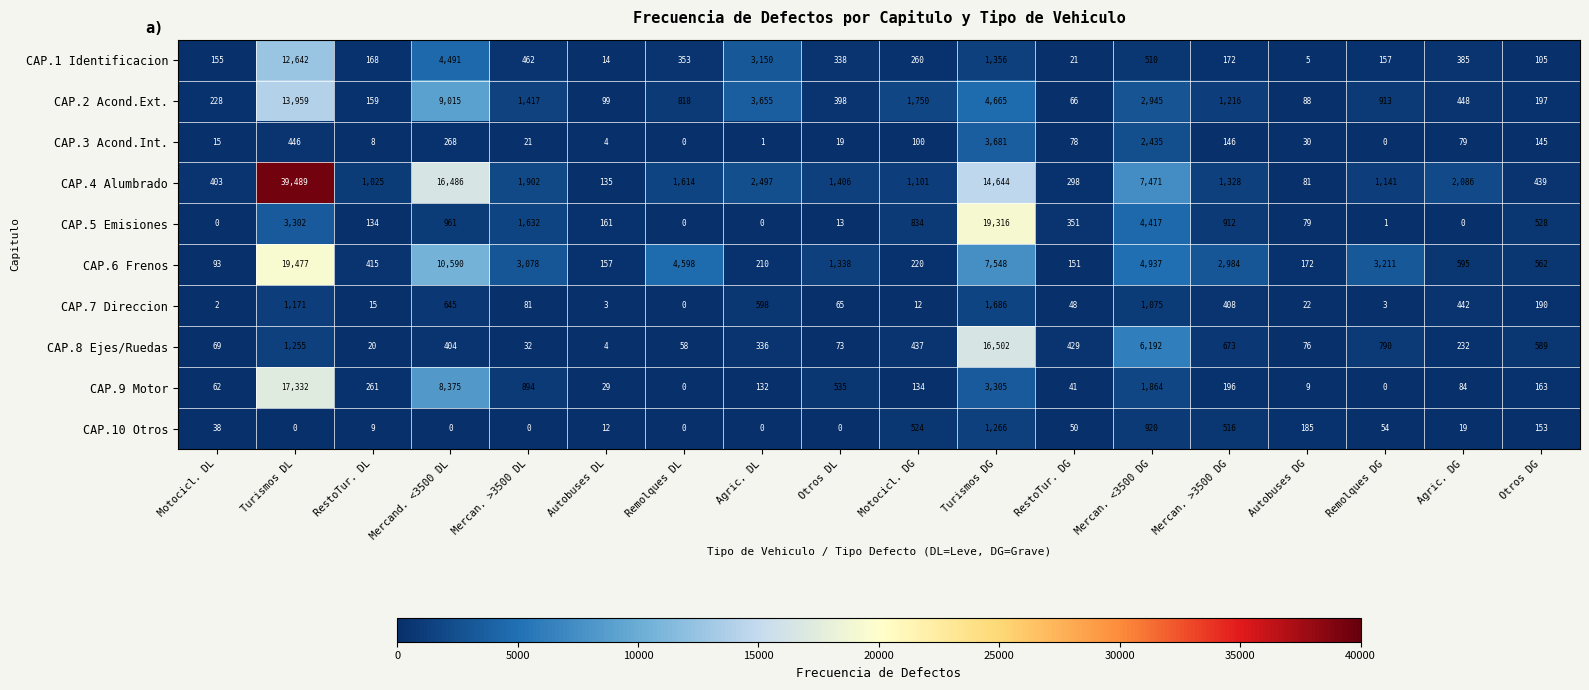

What is the total value across all series at Turismos DL?

109073